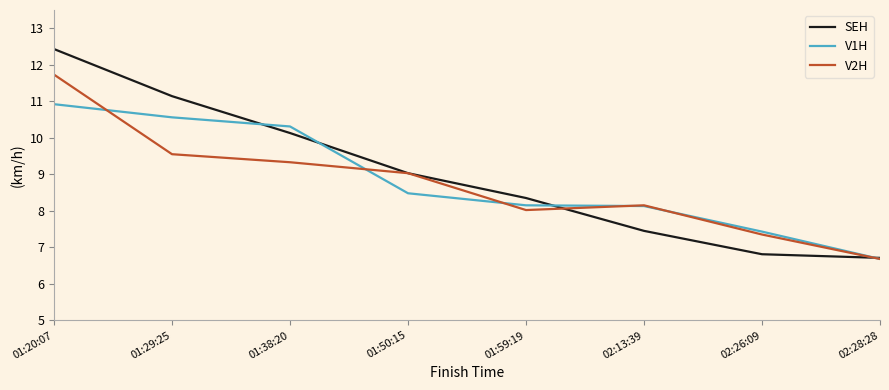

Is it true that SEH equals 8.3 at 01:59:19?

True